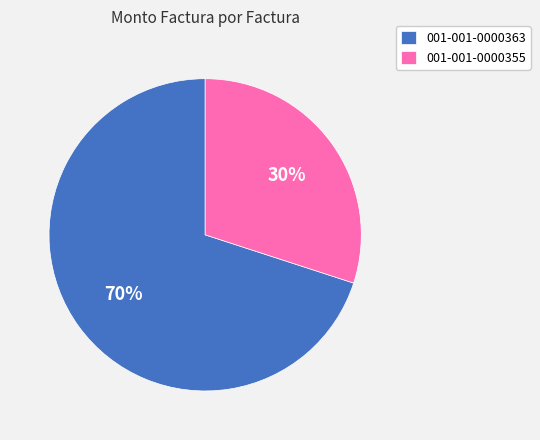

The 001-001-0000363 slice represents 70% of the pie. True or false?

True